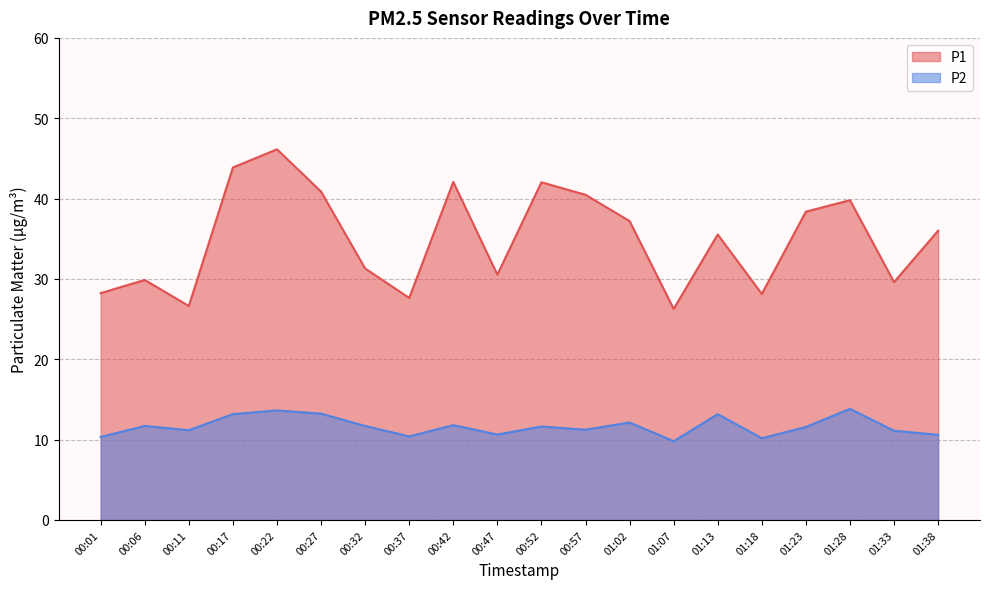

At which label does P1 reach its minimum?

01:07